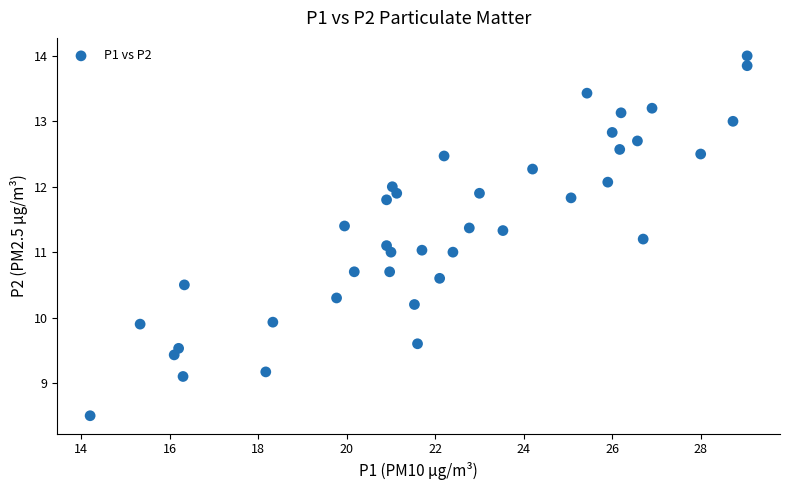

What is the range of X values (max minus min)?

14.9